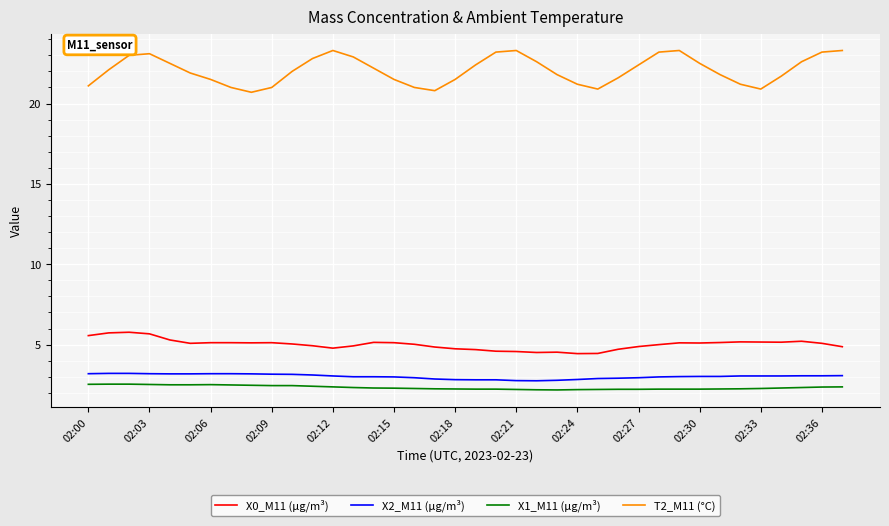

What is the minimum value for X2_M11 (μg/m³)?

2.8